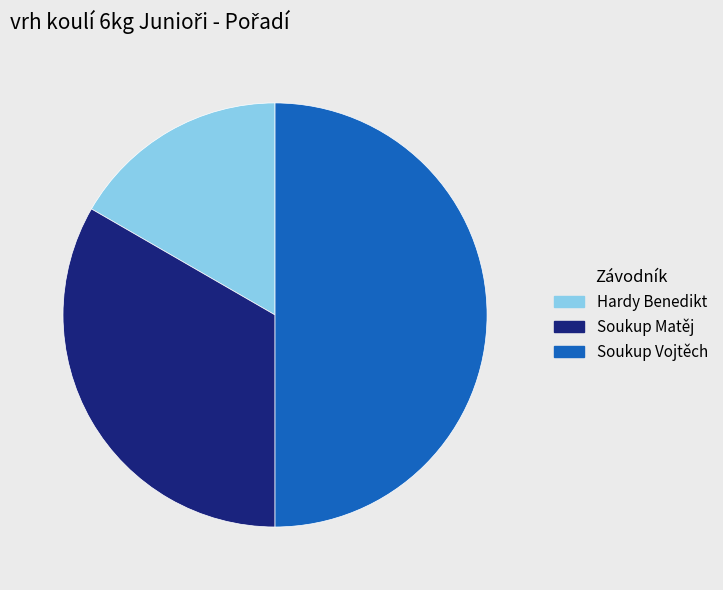

Combined, do Soukup Matěj and Soukup Vojtěch account for over 50%?

Yes